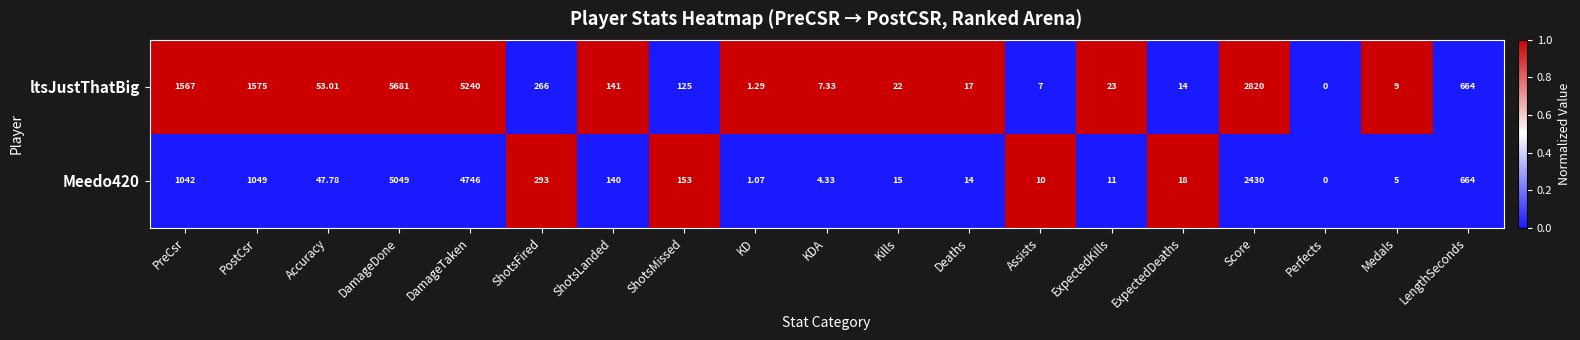

At which category is the sum across all series the highest?

DamageDone